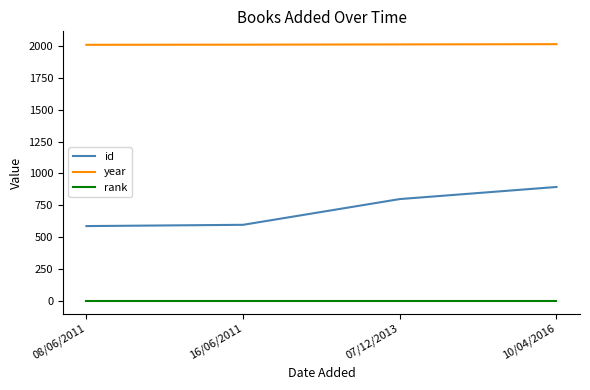

Is the value of year at 10/04/2016 greater than the value of rank at 10/04/2016?

Yes